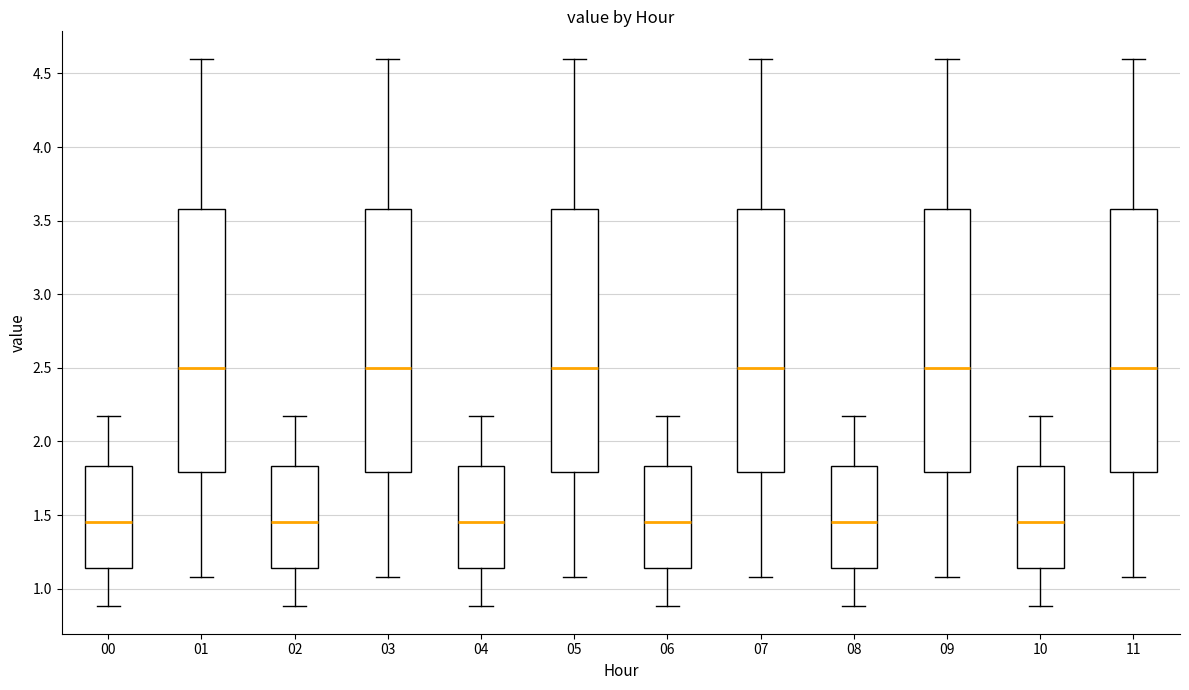

Reading left to right, read every box against the y-axis: the position of its median line, the range the box covers, and the ends of its whiskers. The values are not printed on the chart, so give them approximately, as read against the axis.

00: median 1.45, box 1.15 to 1.85, whiskers 0.90 to 2.15
01: median 2.50, box 1.80 to 3.60, whiskers 1.10 to 4.60
02: median 1.45, box 1.15 to 1.85, whiskers 0.90 to 2.15
03: median 2.50, box 1.80 to 3.60, whiskers 1.10 to 4.60
04: median 1.45, box 1.15 to 1.85, whiskers 0.90 to 2.15
05: median 2.50, box 1.80 to 3.60, whiskers 1.10 to 4.60
06: median 1.45, box 1.15 to 1.85, whiskers 0.90 to 2.15
07: median 2.50, box 1.80 to 3.60, whiskers 1.10 to 4.60
08: median 1.45, box 1.15 to 1.85, whiskers 0.90 to 2.15
09: median 2.50, box 1.80 to 3.60, whiskers 1.10 to 4.60
10: median 1.45, box 1.15 to 1.85, whiskers 0.90 to 2.15
11: median 2.50, box 1.80 to 3.60, whiskers 1.10 to 4.60